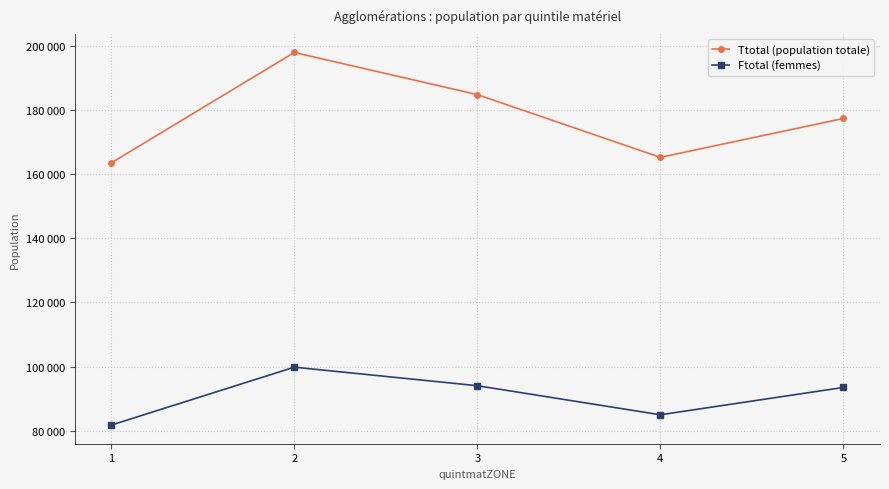

At which category does the chart reach its minimum across all series?

1